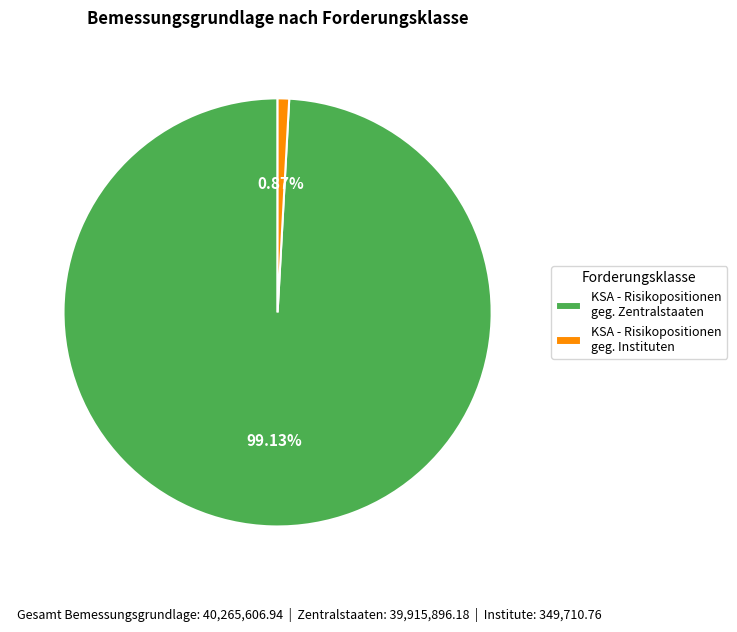

How many slices are in this pie chart?

2